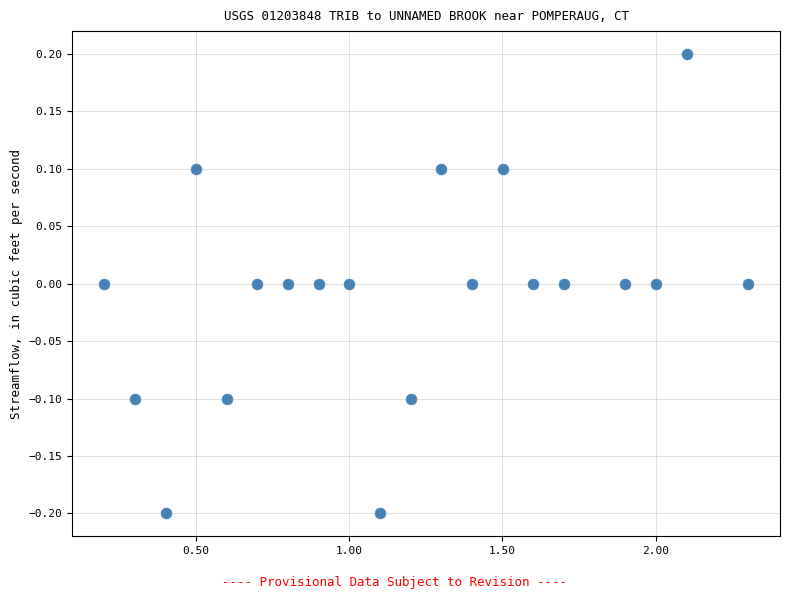

What is the range of Y values (max minus min)?

0.4